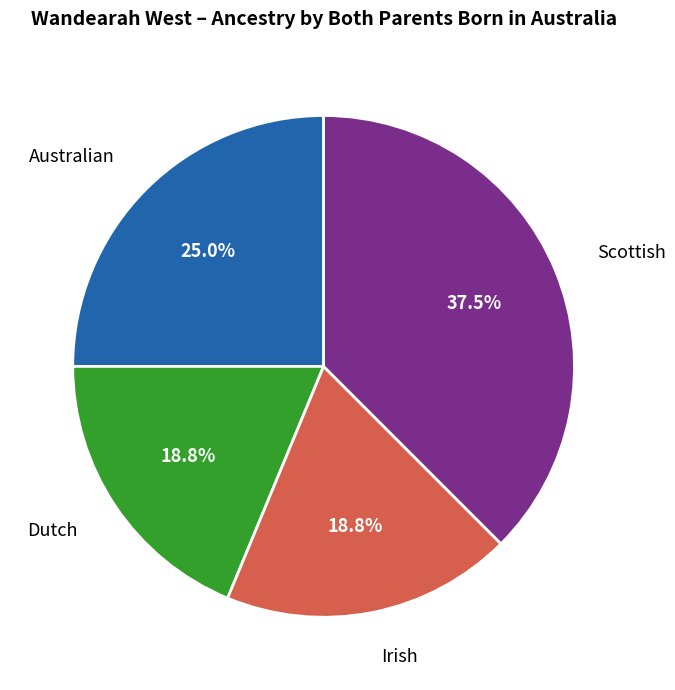

Is there a majority slice in this chart?

No